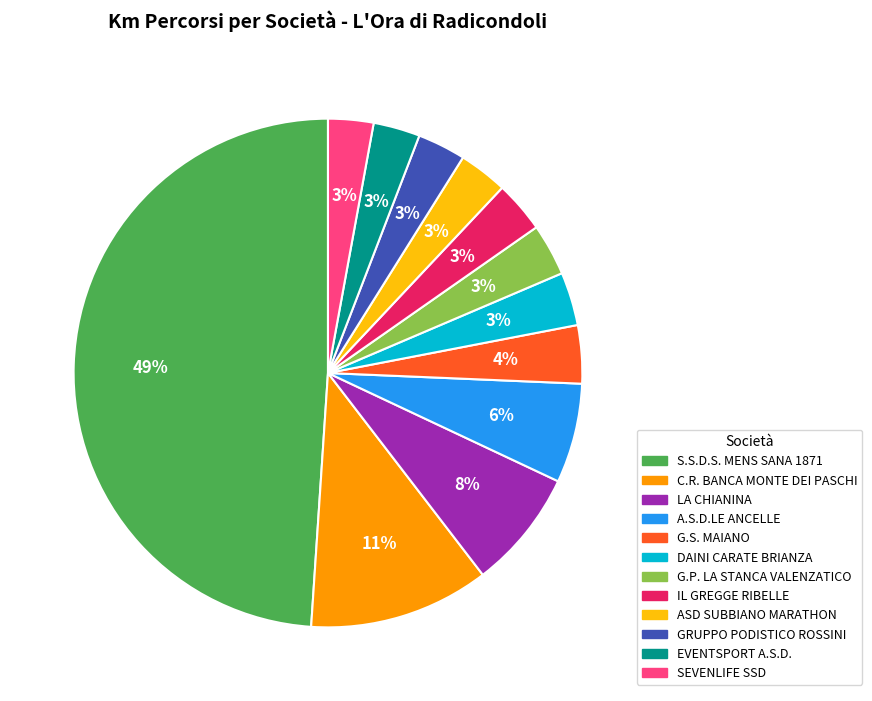

How many slices are in this pie chart?

12